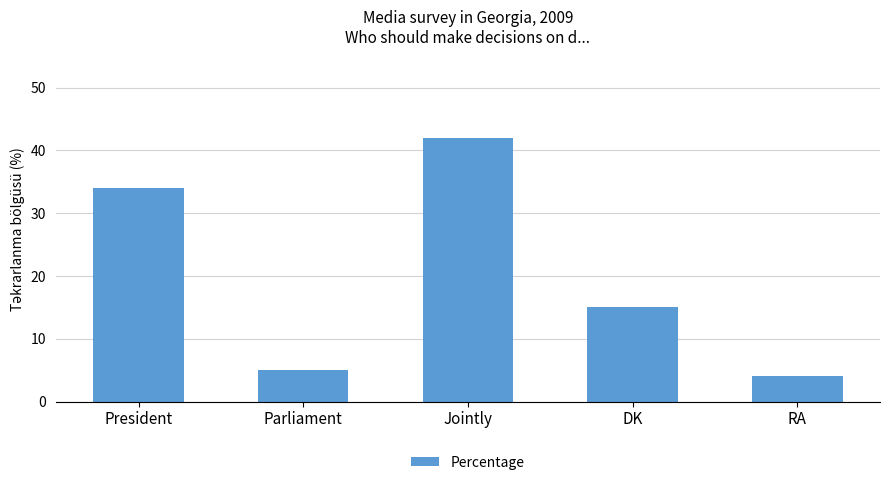

How many bars are there in total?

5